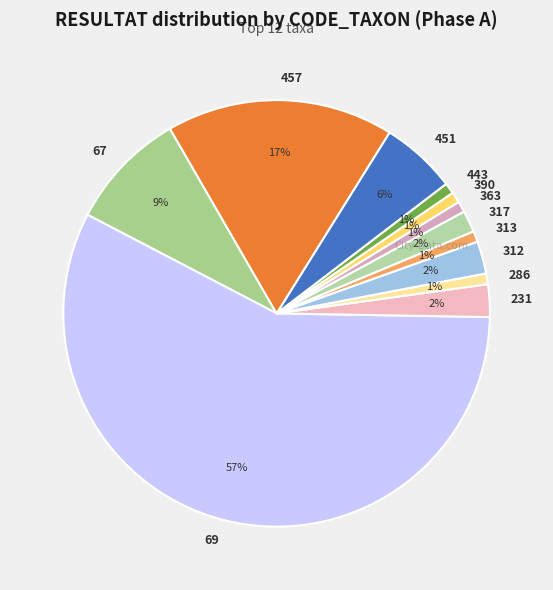

What percentage is the 443 slice, to the nearest percent?

1%